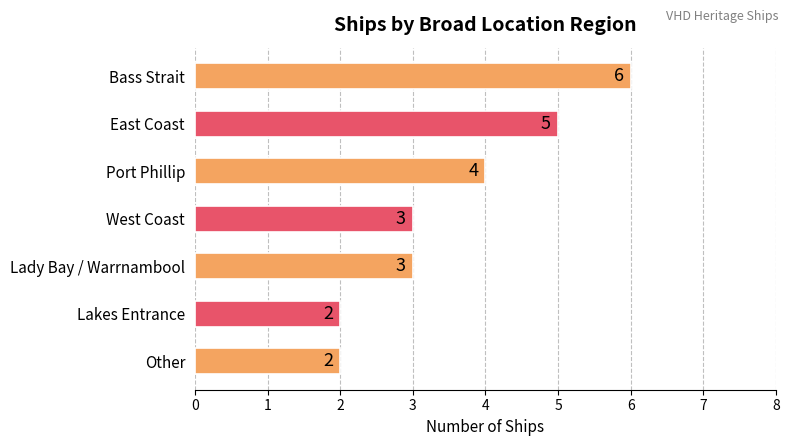

How many distinct data groups are displayed?

1